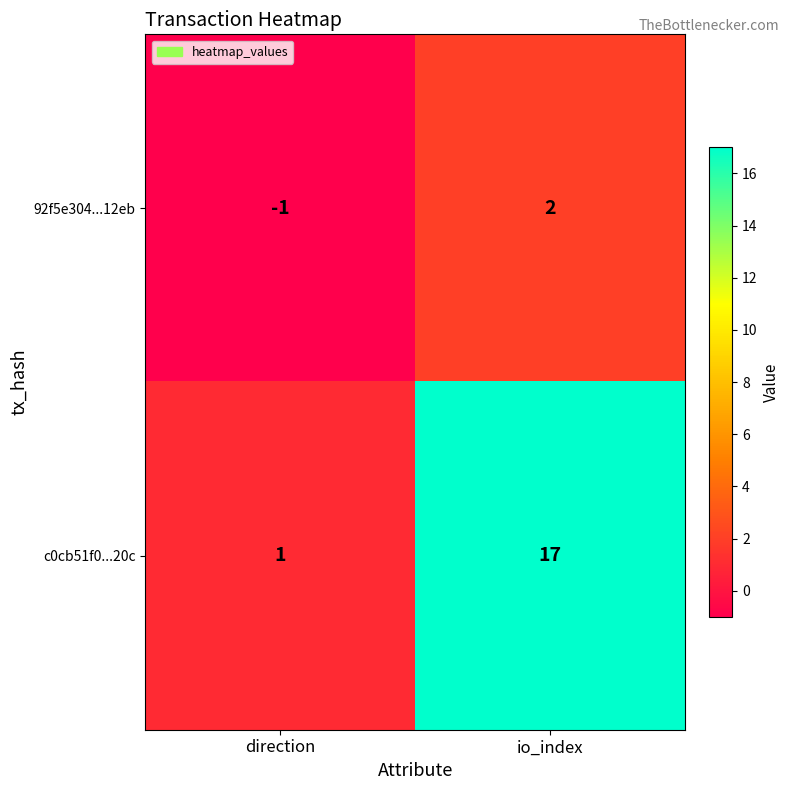

At which category is the sum across all series the highest?

io_index